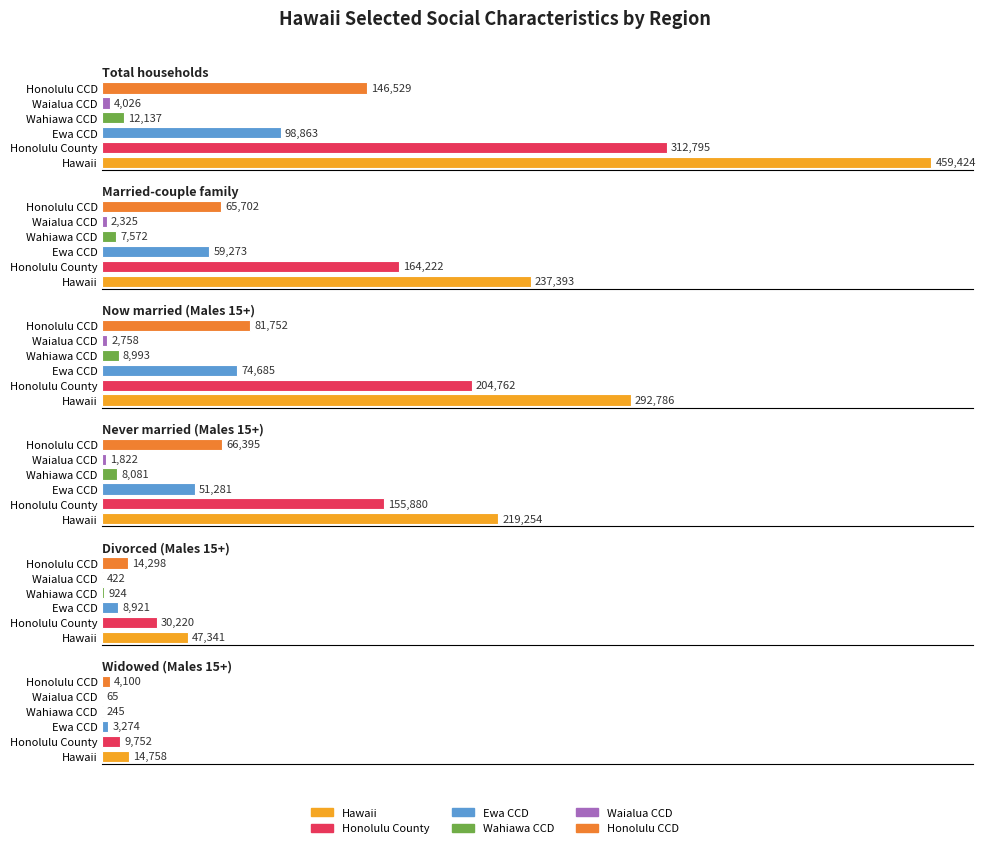

Which series has the largest total across all categories?

Hawaii